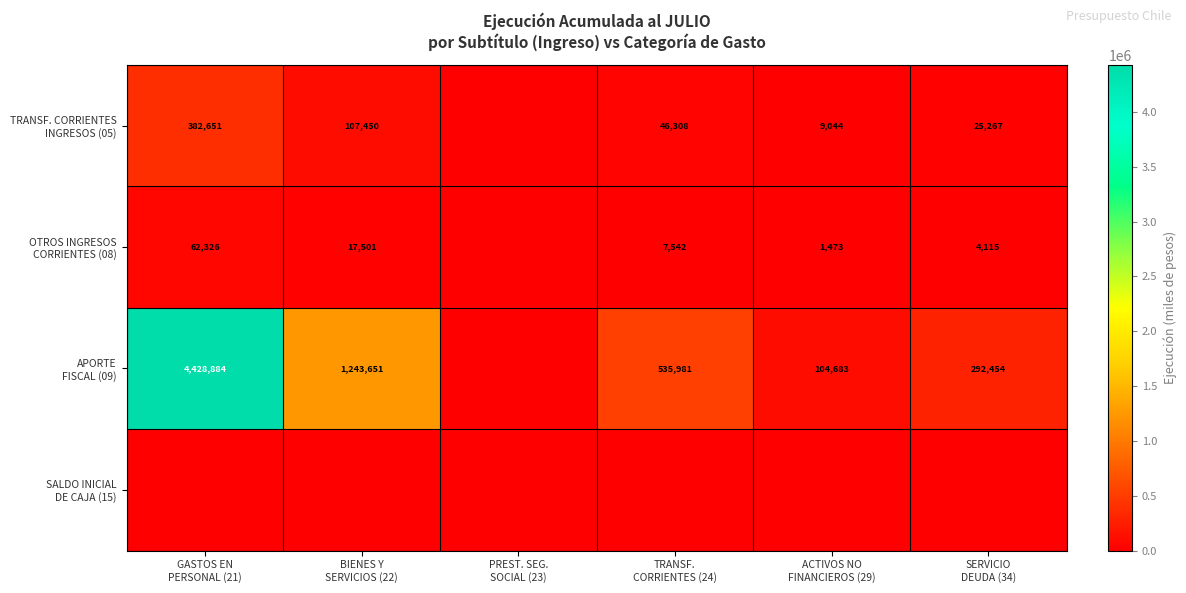

What is the highest value of the APORTE FISCAL (09) series?

4428884.0